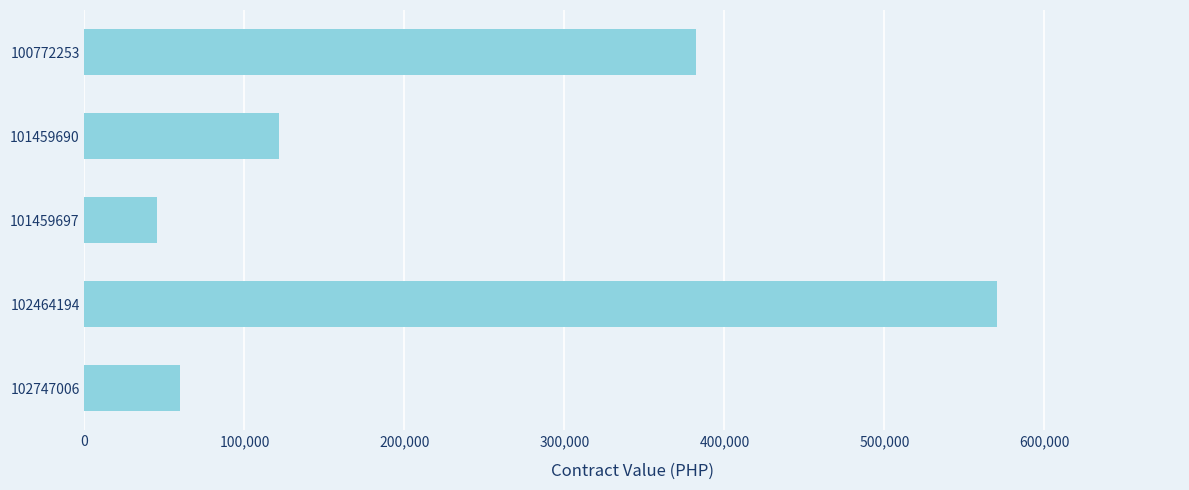

What value does the data have at 102464194, to the nearest 100?

570700